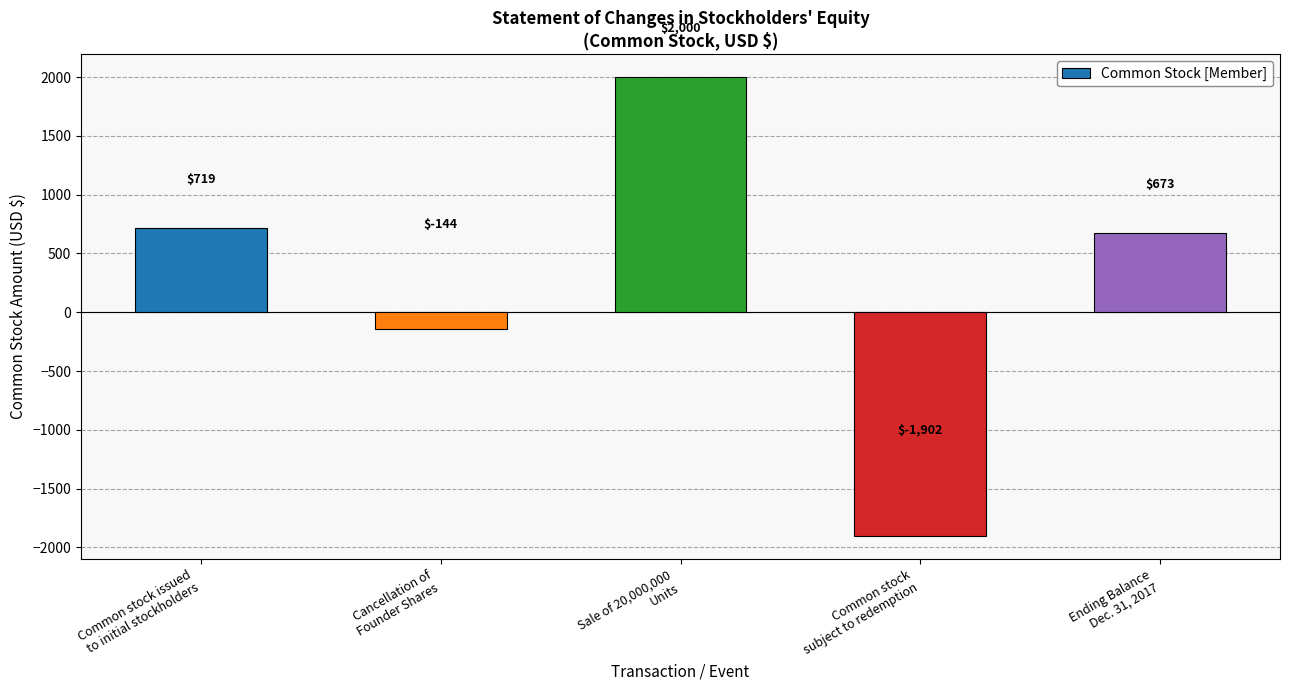

What position from the left is Common stock
subject to redemption?

4